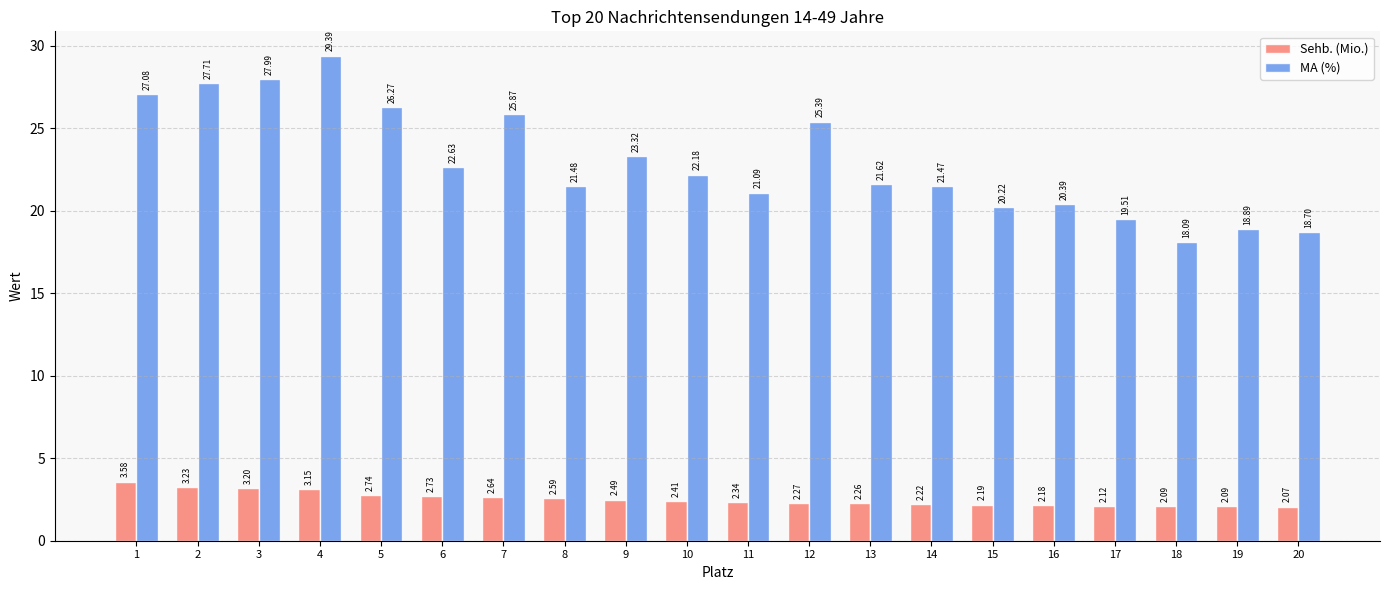

What is the difference between the maximum and minimum values in the Sehb. (Mio.) series?

1.5